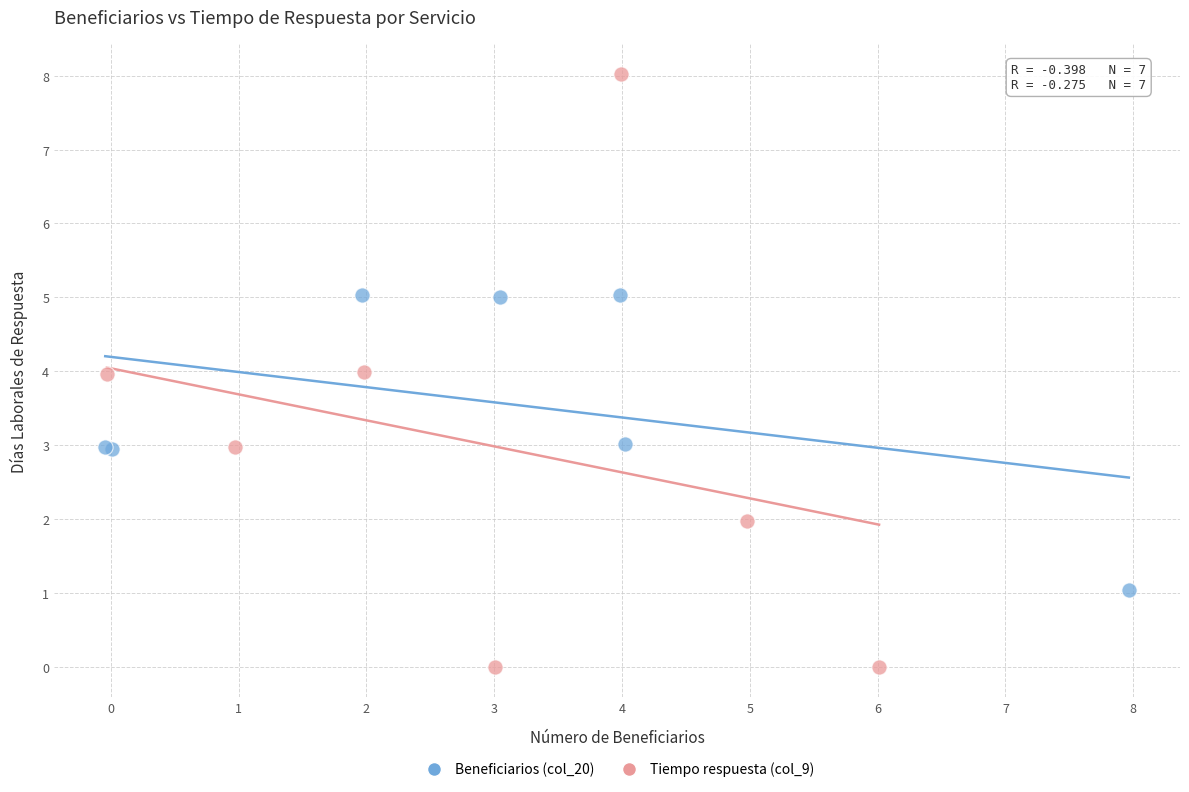

Which series reaches the maximum Y coordinate?

Tiempo respuesta (col_9)